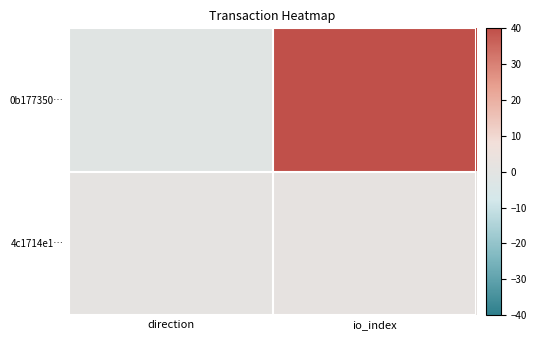

Reading left to right, list all the values displayed in this chart.

0b177350…: direction=-1	io_index=40
4c1714e1…: direction=1	io_index=2